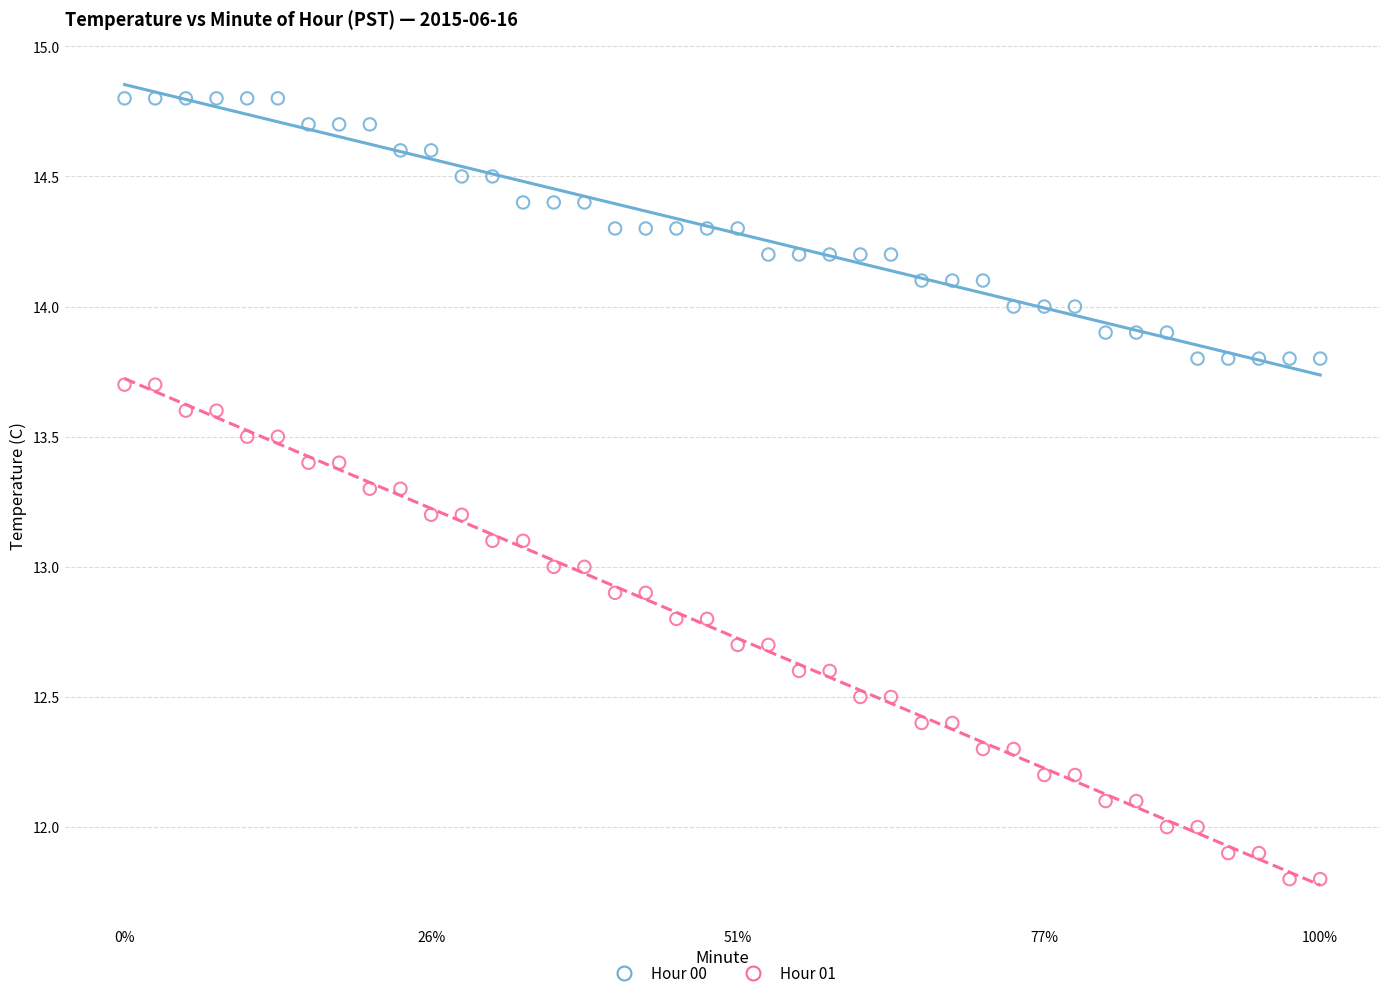

Across all data points, what is the range of Y values (max minus min)?

3.0